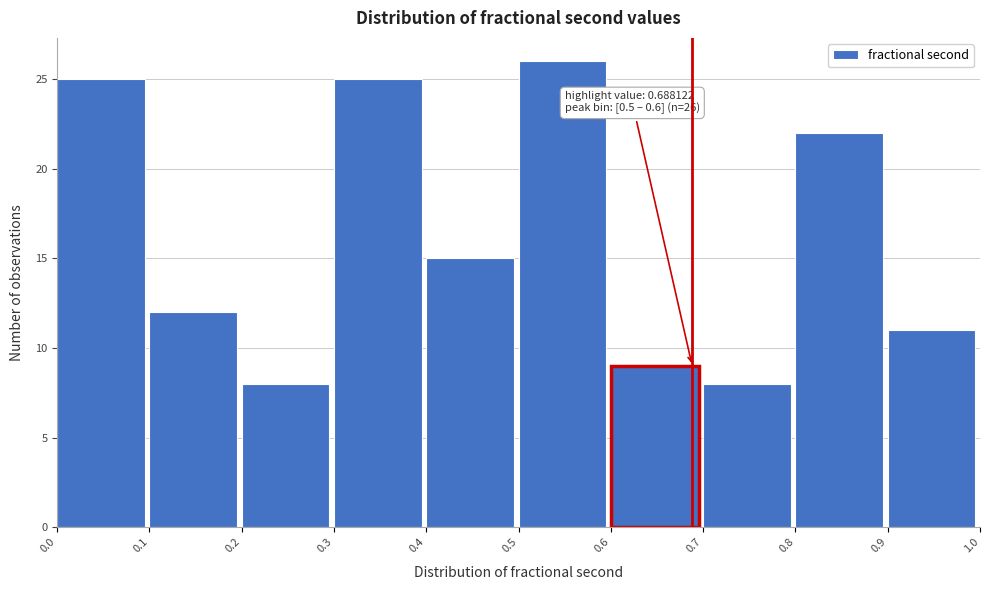

Over which range of the x-axis is the bar tallest?

0.5 to 0.6